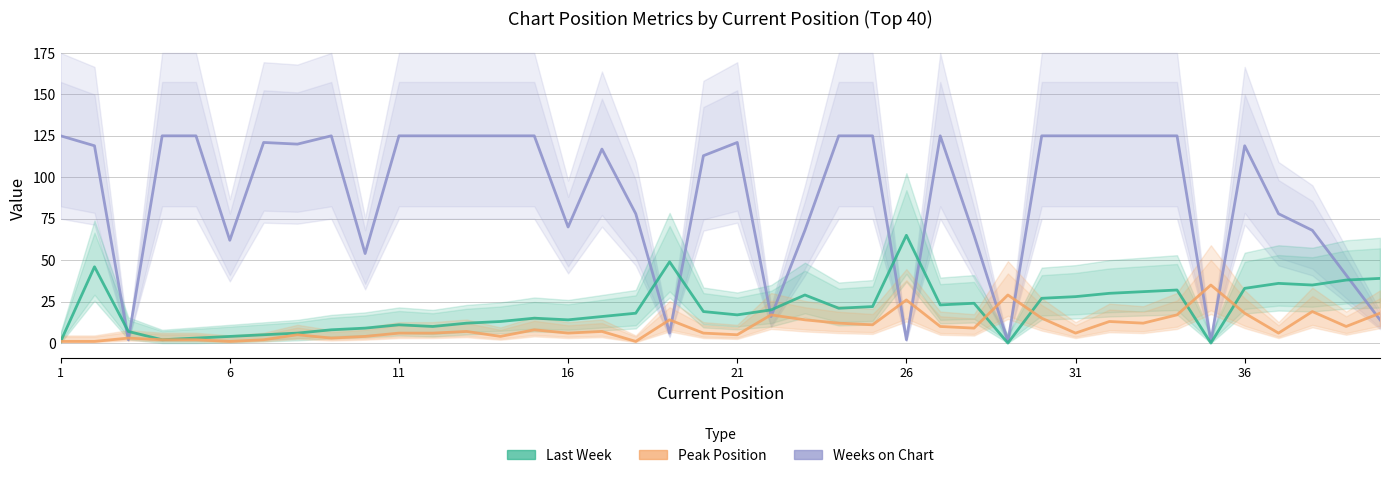

Which series ends up on top after the final intersection of Peak Position and Last Week?

Last Week